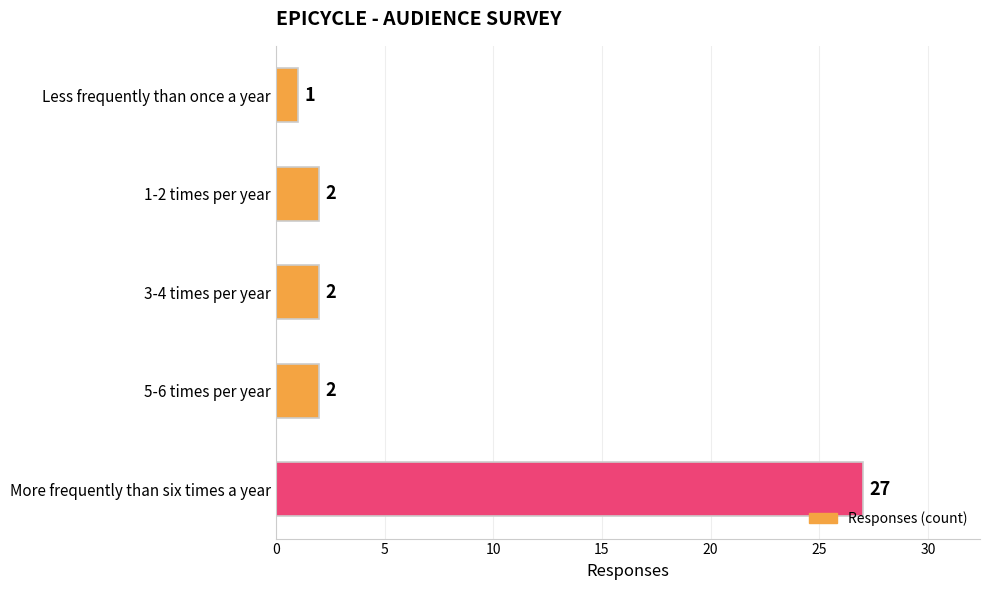

Reading top to bottom, transcribe all the data shown in this chart.

Less frequently than once a year=1	1-2 times per year=2	3-4 times per year=2	5-6 times per year=2	More frequently than six times a year=27